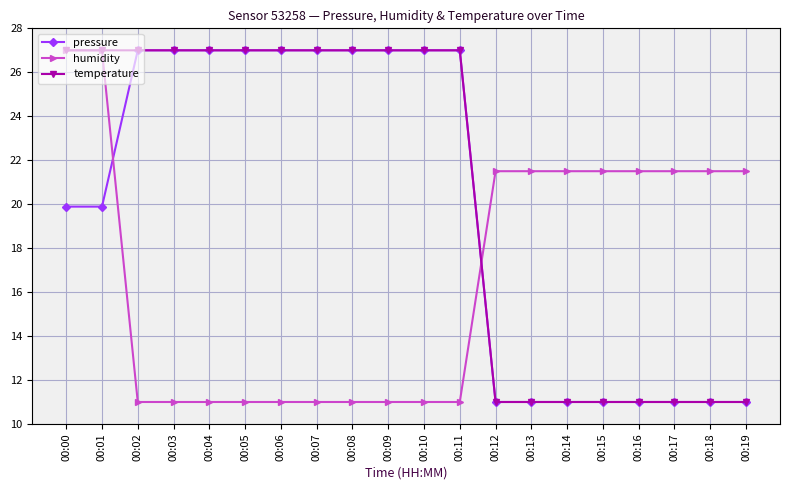

What are all the series names shown in the legend?

pressure, humidity, temperature